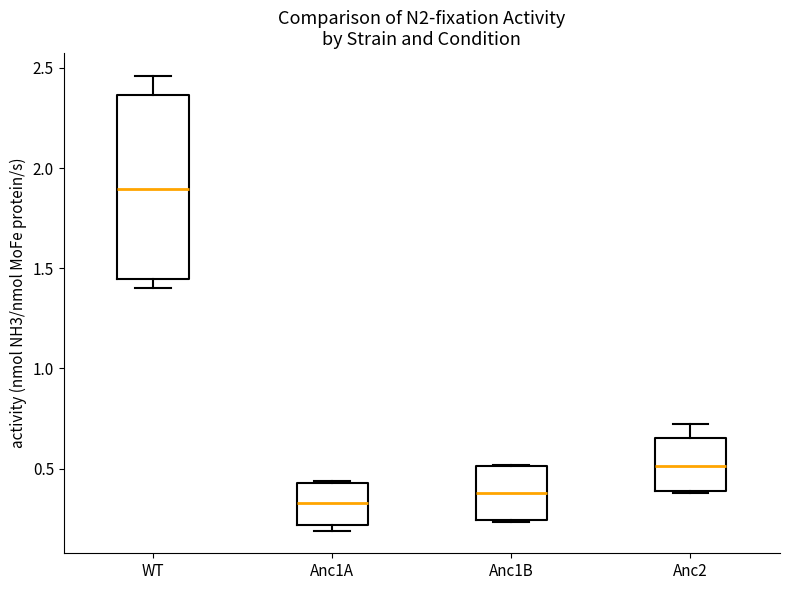

Reading left to right, transcribe this box plot: for each box, give where its median line is, the range the box spans, and where its two whiskers end, as read against the y-axis. The values are not printed on the chart, so give them approximately, as read against the axis.

WT: median 1.90, box 1.45 to 2.35, whiskers 1.40 to 2.45
Anc1A: median 0.35, box 0.20 to 0.45, whiskers 0.20 (just below the box's lower edge) to 0.45
Anc1B: median 0.40, box 0.25 to 0.50, whiskers 0.25 to 0.50
Anc2: median 0.50, box 0.40 to 0.65, whiskers 0.40 to 0.70